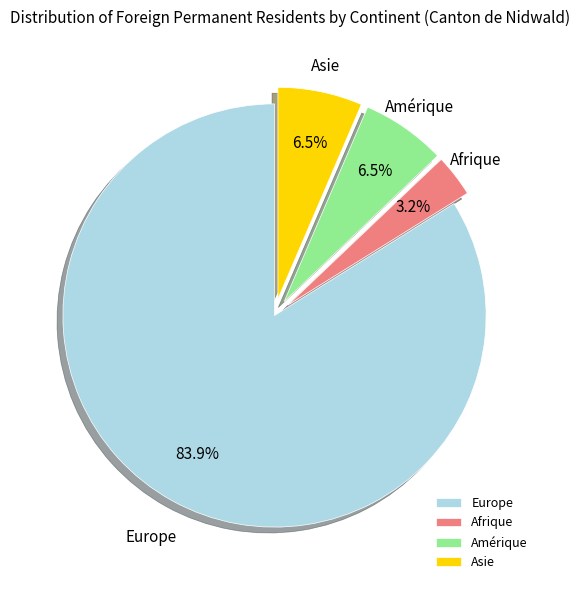

What is the smallest slice in the pie chart?

Afrique